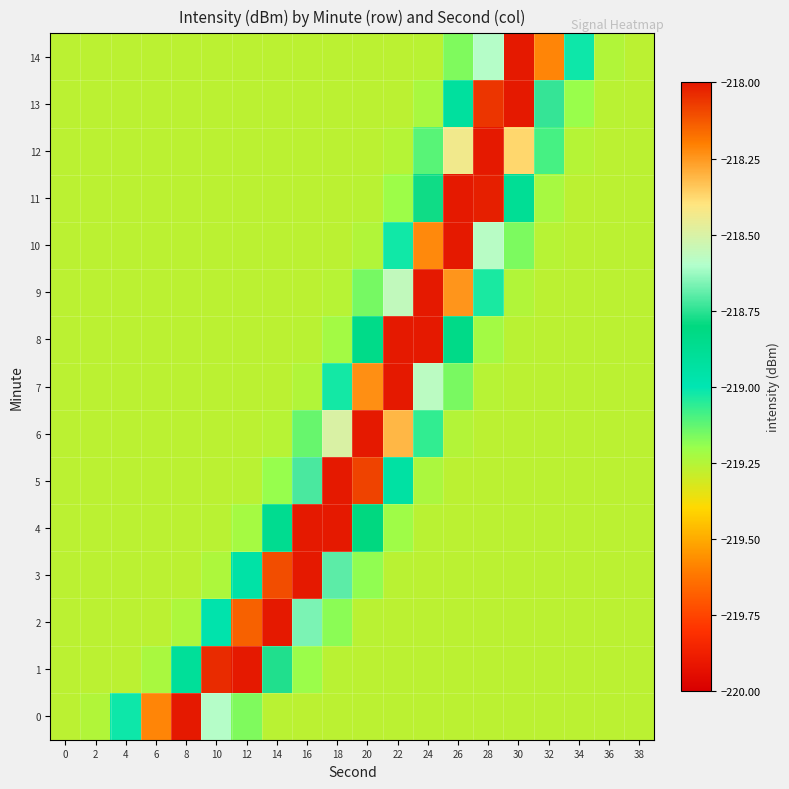

Which series changed the most between 28 and 36?

12